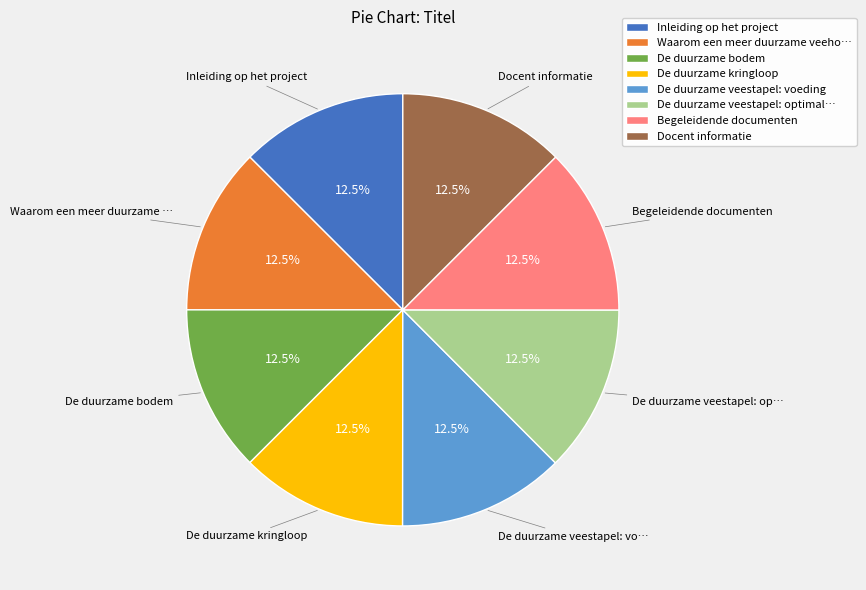

What portion of the pie excludes De duurzame kringloop?

87.5%